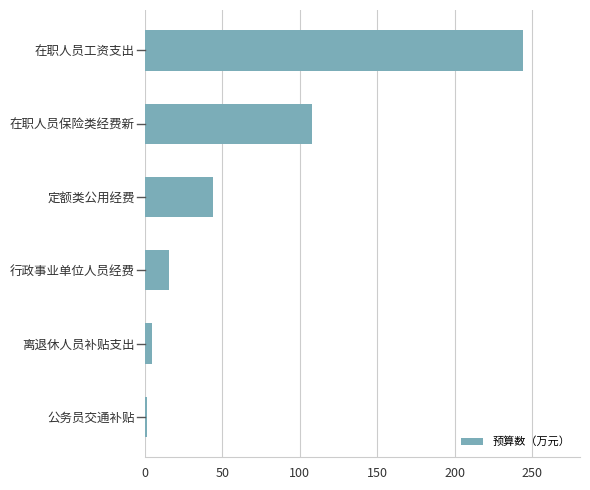

Does the chart contain stacked bars?

No